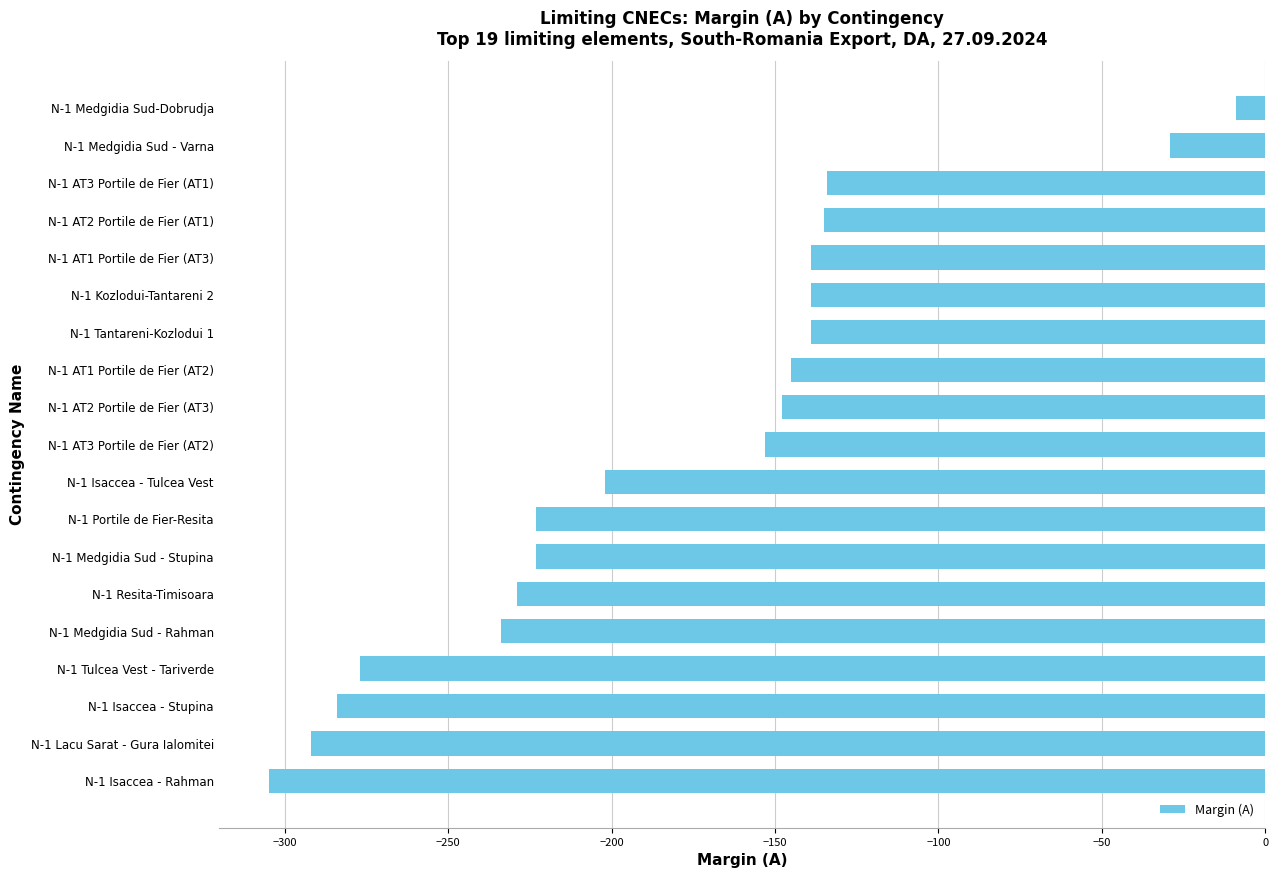

Is it true that the value at N-1 AT2 Portile de Fier (AT1) is -232?

False